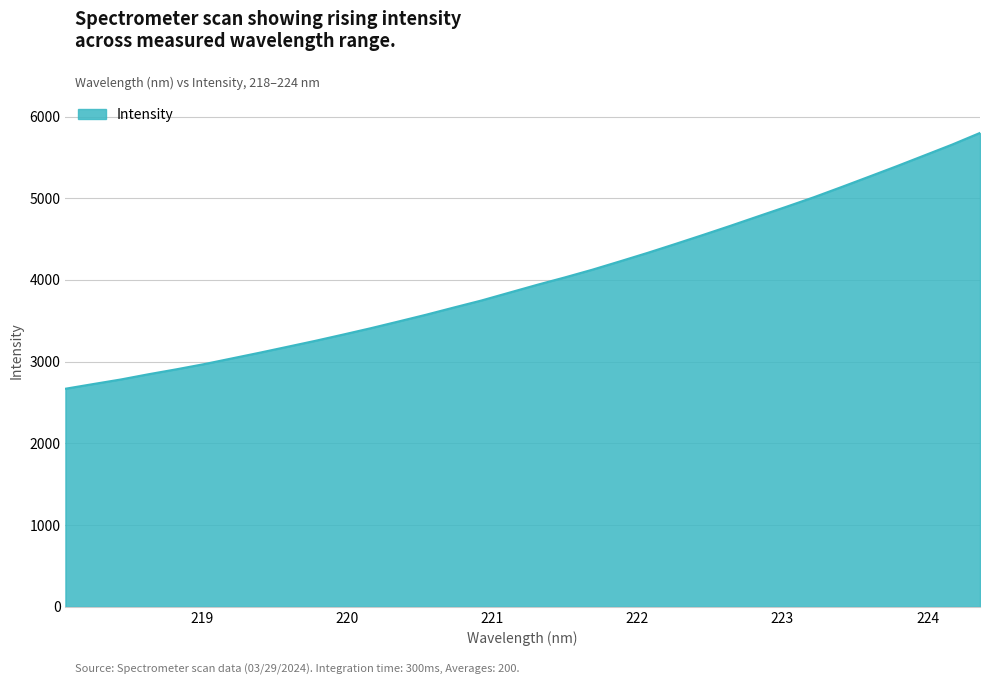

What is the difference between the maximum and minimum values?

3130.6